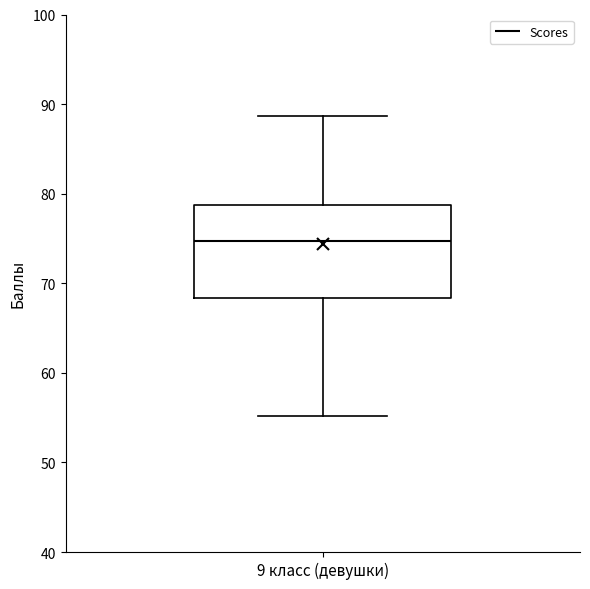

Transcribe this box plot: give where the median line is, the range the box spans, and where the two whiskers end, as read against the y-axis. The values are not printed on the chart, so give them approximately, as read against the axis.

median 75, box 68 to 79, whiskers 55 to 89